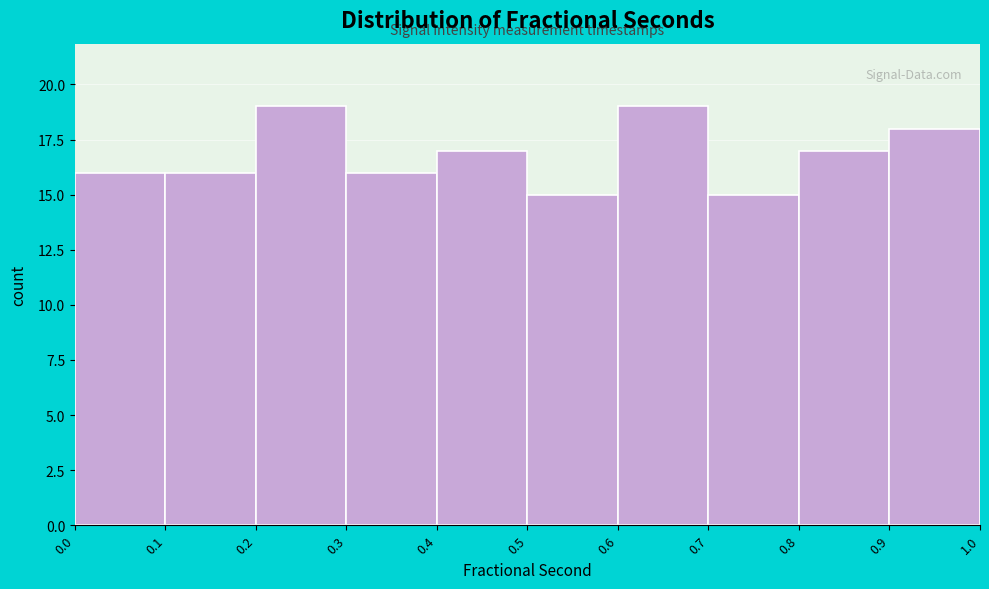

Reading left to right, transcribe this chart: for each bar, give the range it covers on the x-axis and its height. The values are not printed on the chart, so give them approximately, as read against the axis.

0.0 to 0.1: 16
0.1 to 0.2: 16
0.2 to 0.3: 19
0.3 to 0.4: 16
0.4 to 0.5: 17
0.5 to 0.6: 15
0.6 to 0.7: 19
0.7 to 0.8: 15
0.8 to 0.9: 17
0.9 to 1.0: 18